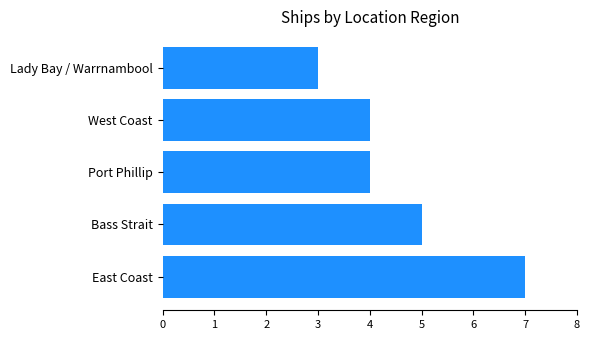

Reading top to bottom, transcribe all the data shown in this chart.

3	4	4	5	7